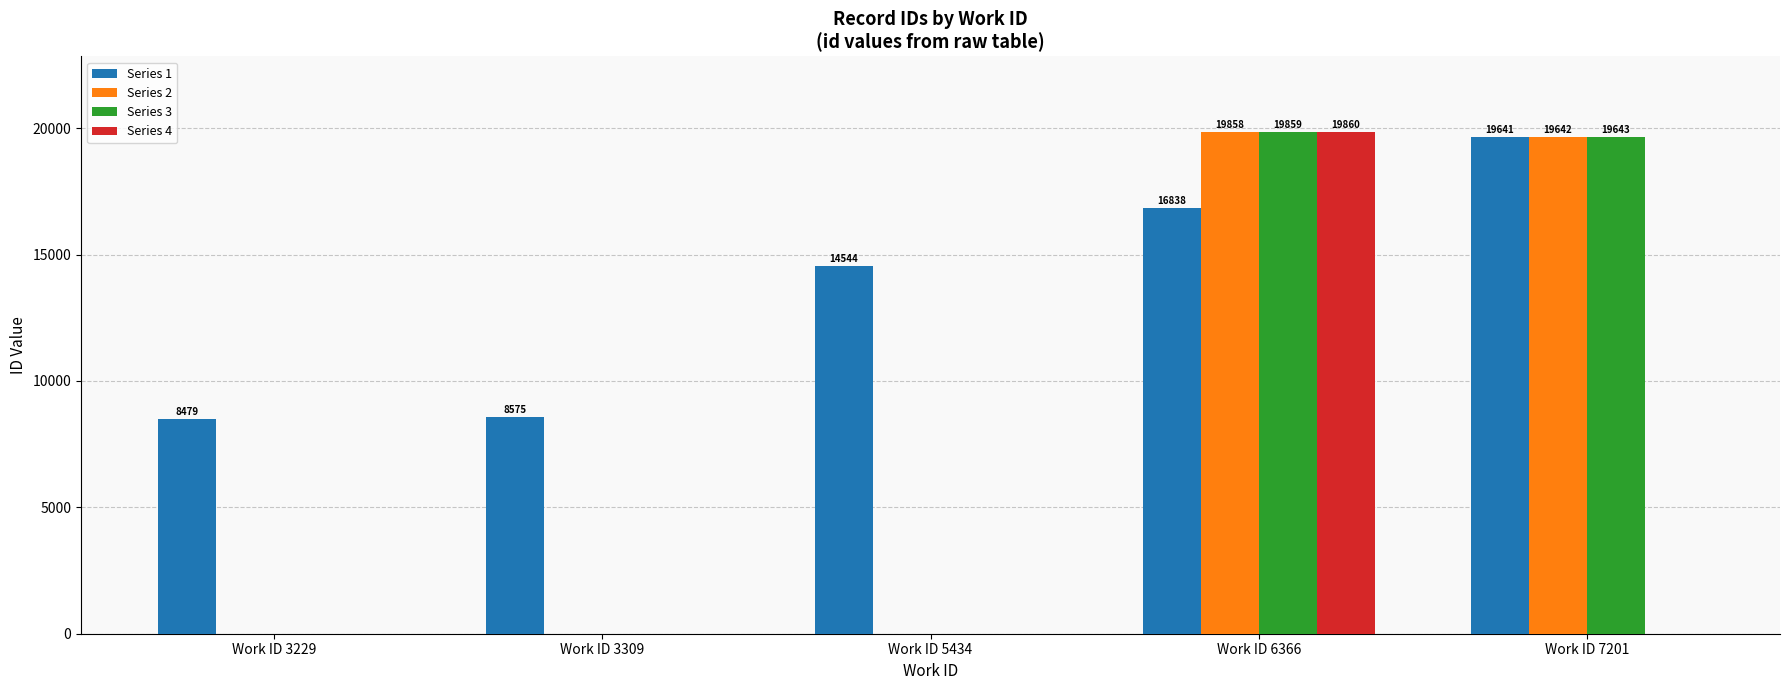

Does the chart contain stacked bars?

No